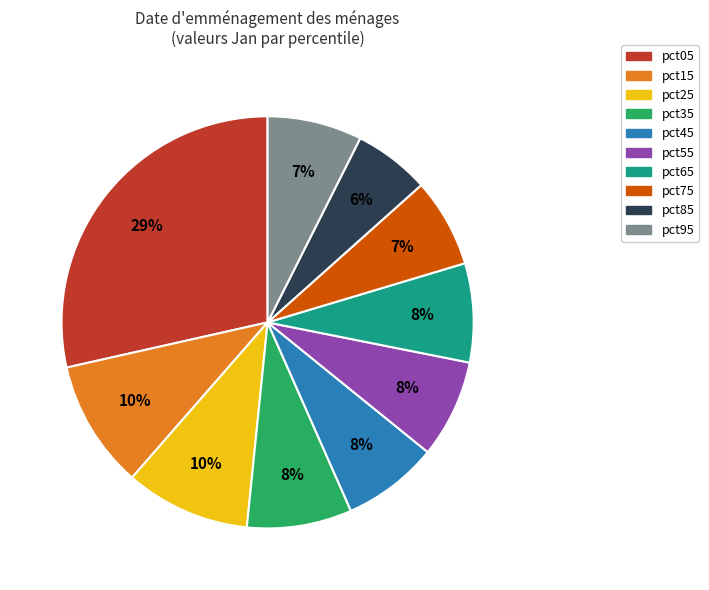

What is the smallest slice in the pie chart?

pct85